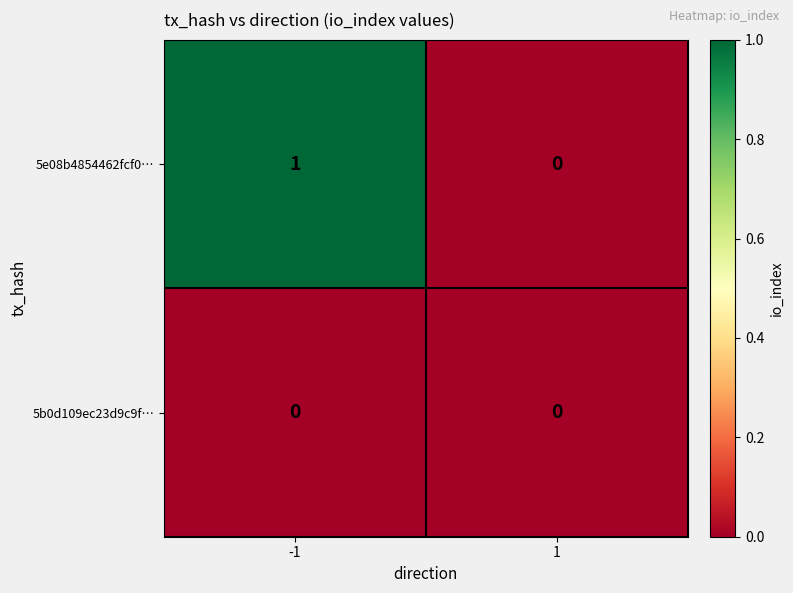

Which series has the largest range (max minus min)?

5e08b4854462fcf0…